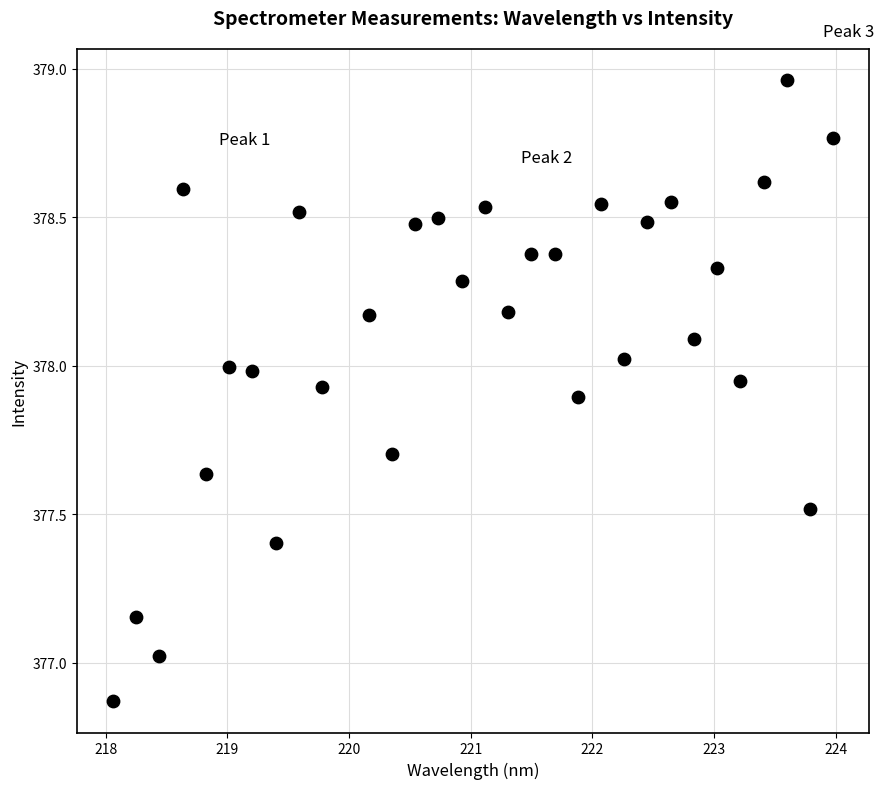

What is the range of X values (max minus min)?

5.9